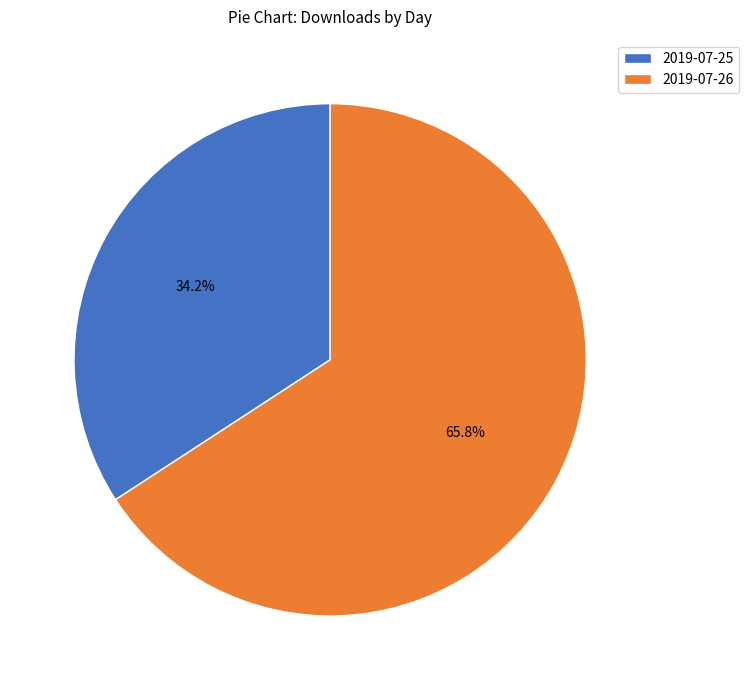

What percentage is the 2019-07-26 slice, to the nearest percent?

66%